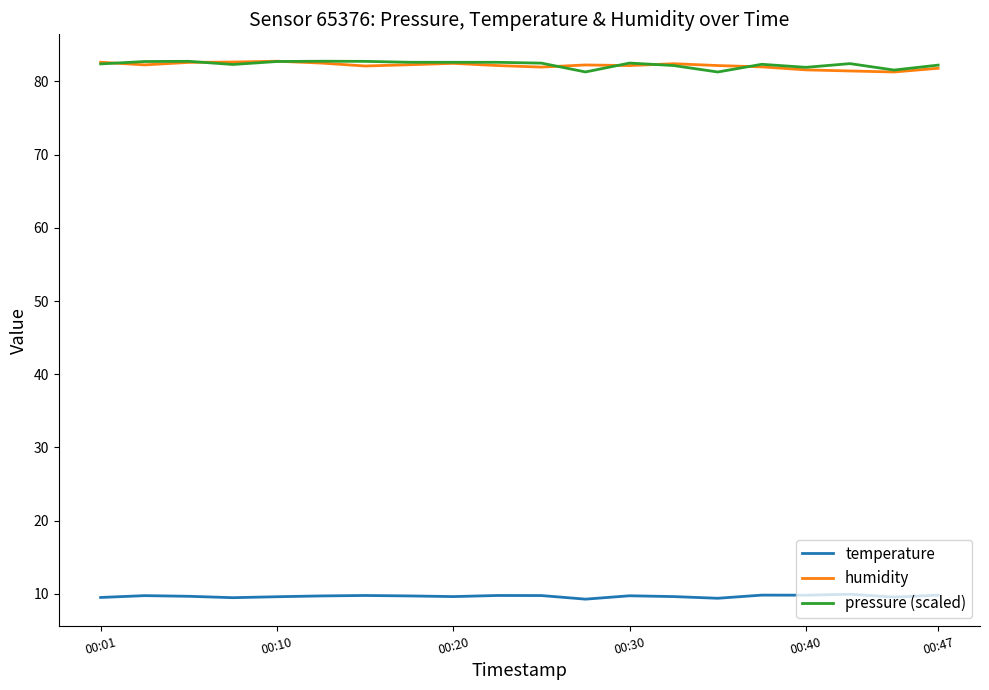

What is the minimum value shown in the chart?

9.3